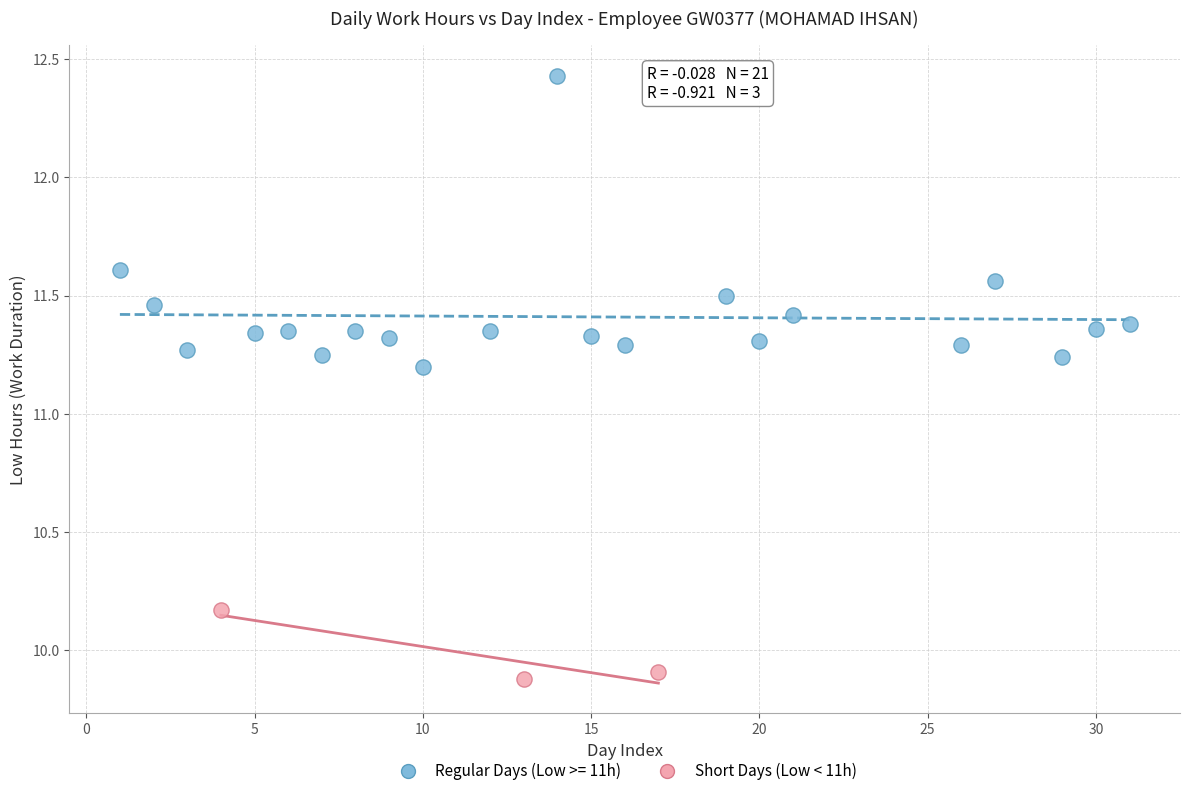

Which series has the largest Y range (max minus min)?

Regular Days (Low >= 11h)